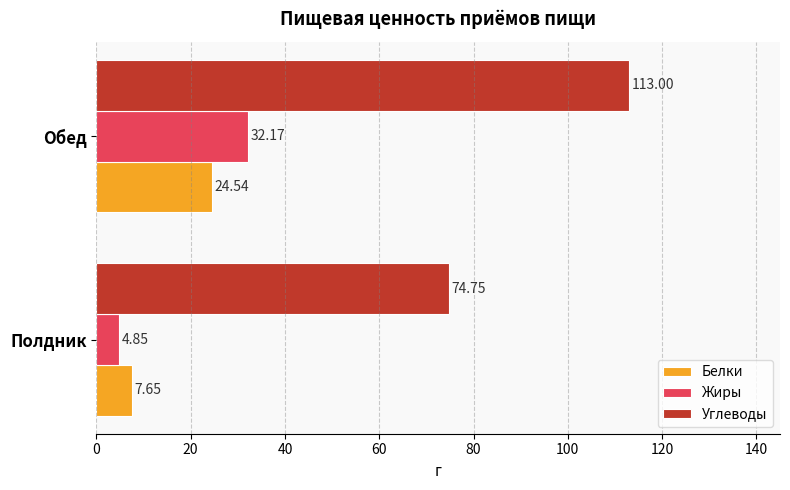

What is the difference between the Жиры values at Обед and Полдник?

27.3